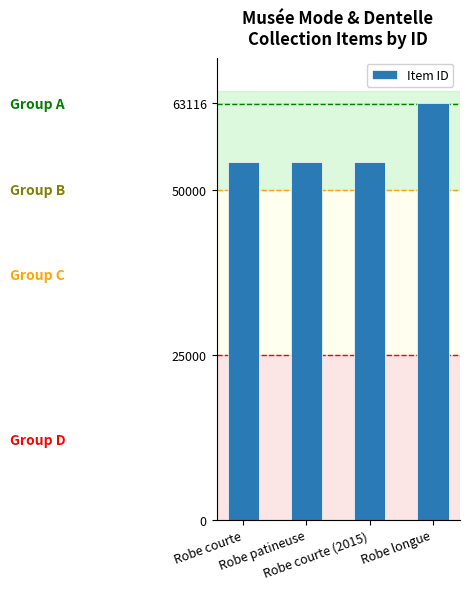

Which has a higher value, Robe patineuse or Robe longue?

Robe longue